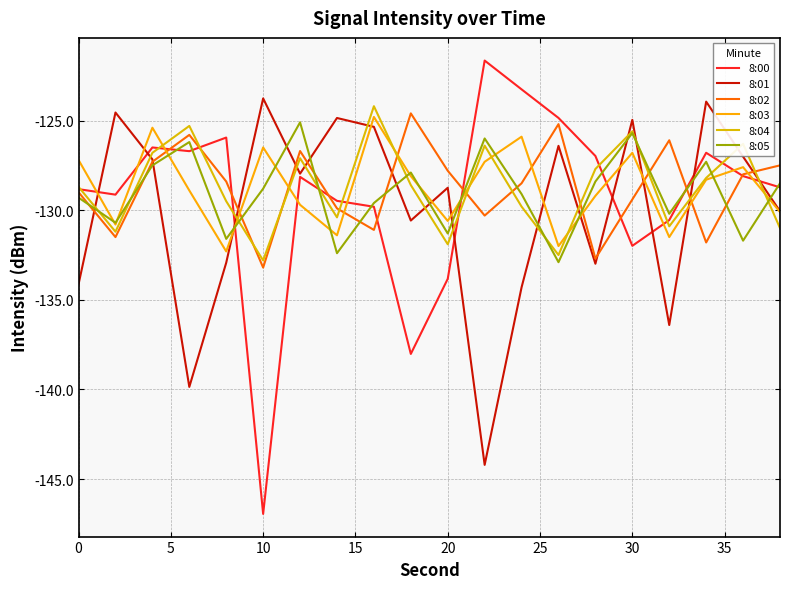

What is the smallest value displayed?

-146.9